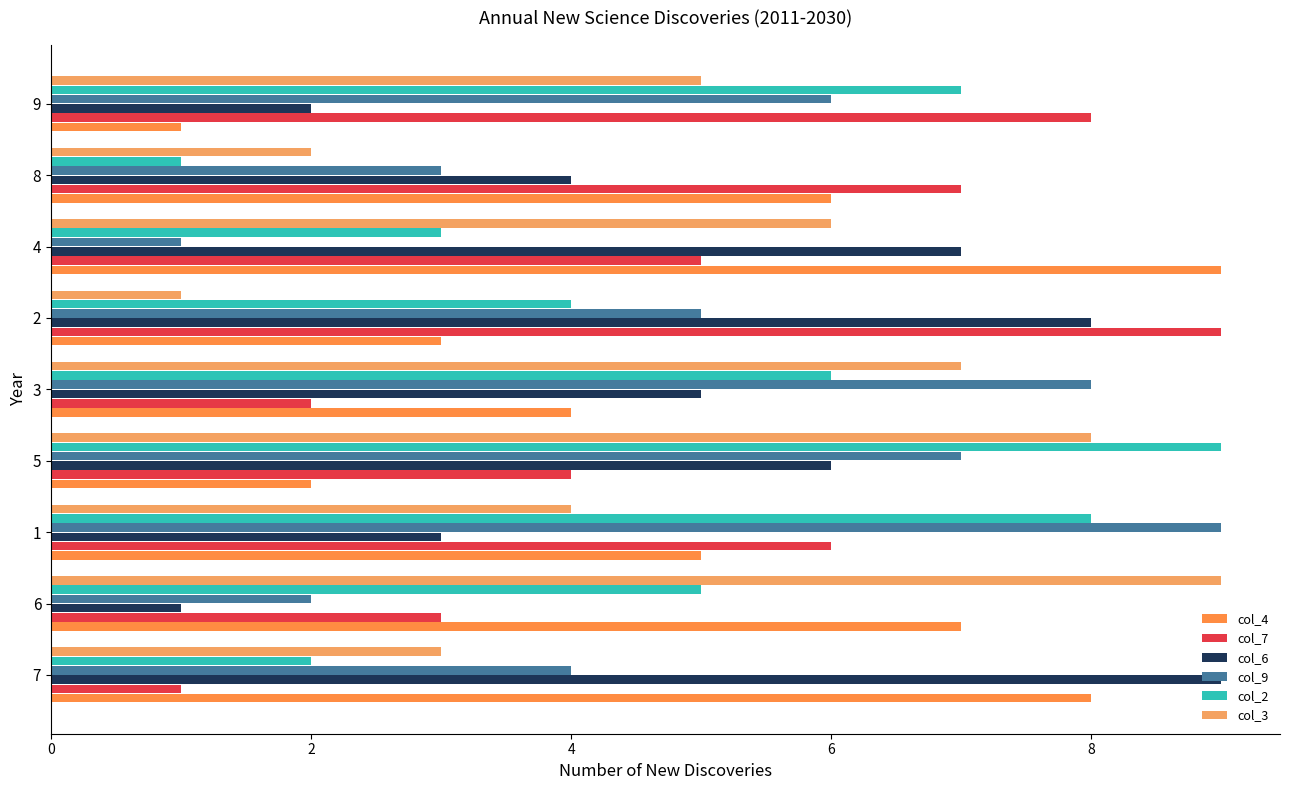

Count the number of data series in this chart.

6